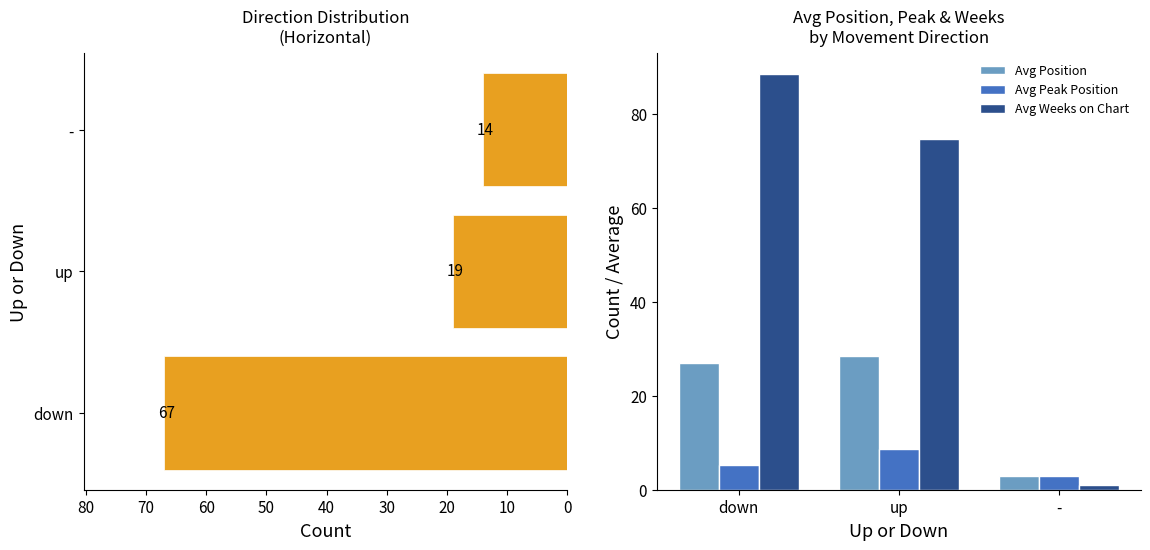

Rank the series by their maximum value, from lowest to highest.

Avg Peak Position, Avg Position, Count, Avg Weeks on Chart